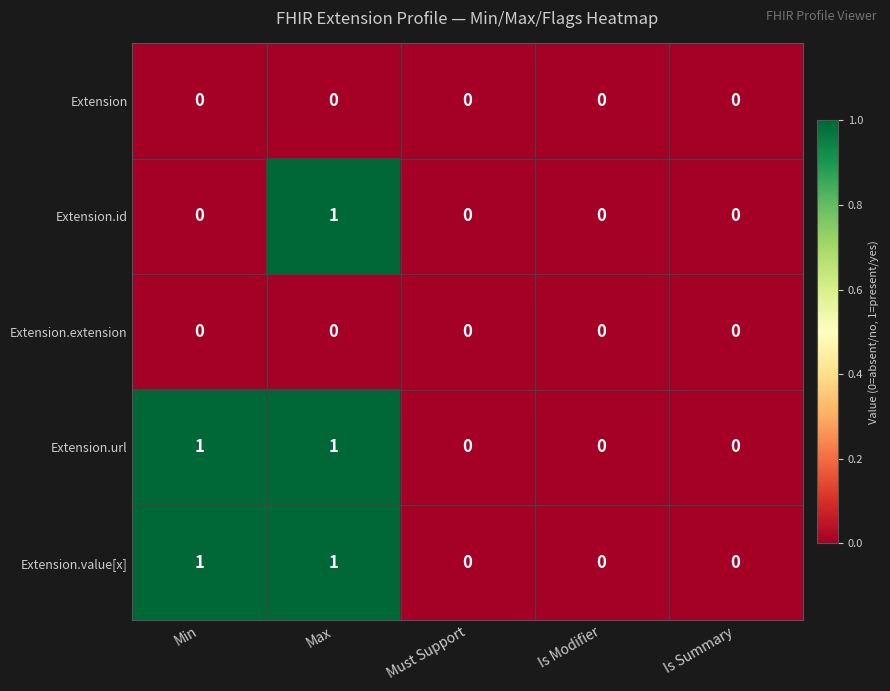

At which category is the sum across all series the highest?

Max